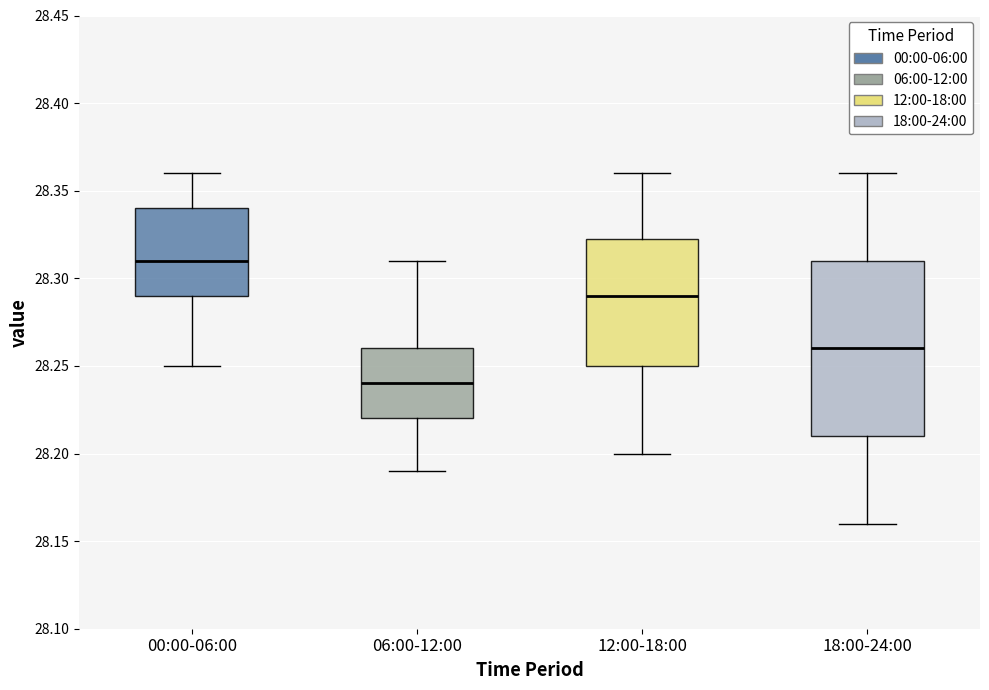

Which box has the highest median line?

00:00-06:00